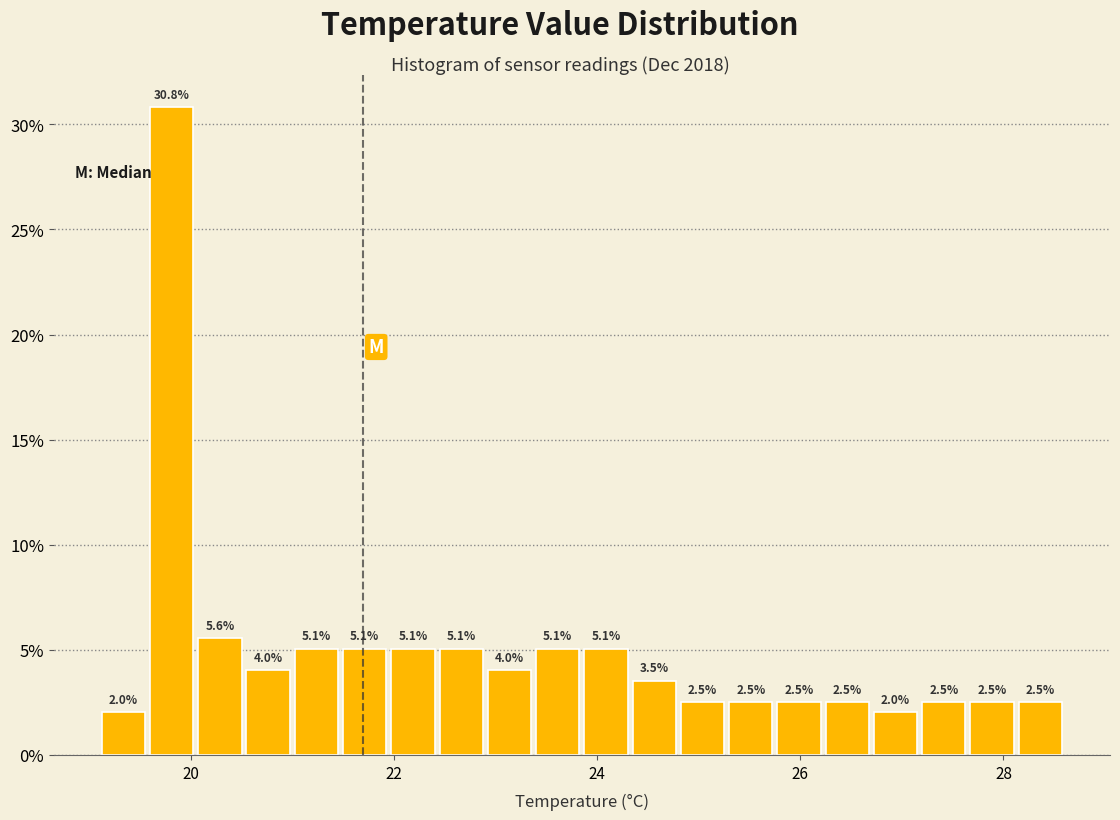

Around what value on the x-axis is the tallest bar? Give the approximate position of its centre, as read against the axis.

19.8